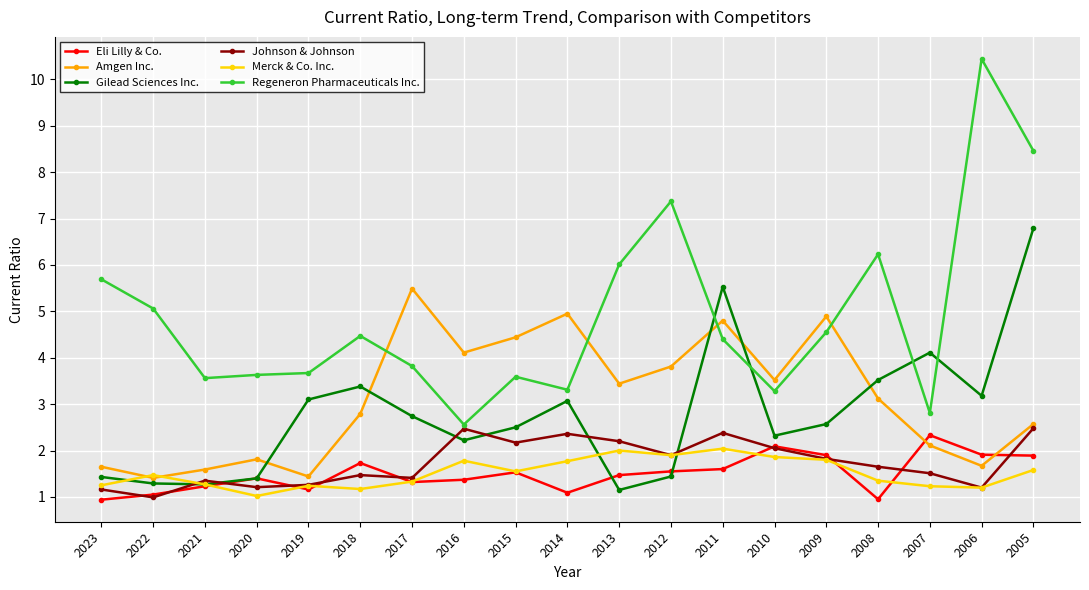

What is the greatest value displayed?

10.4